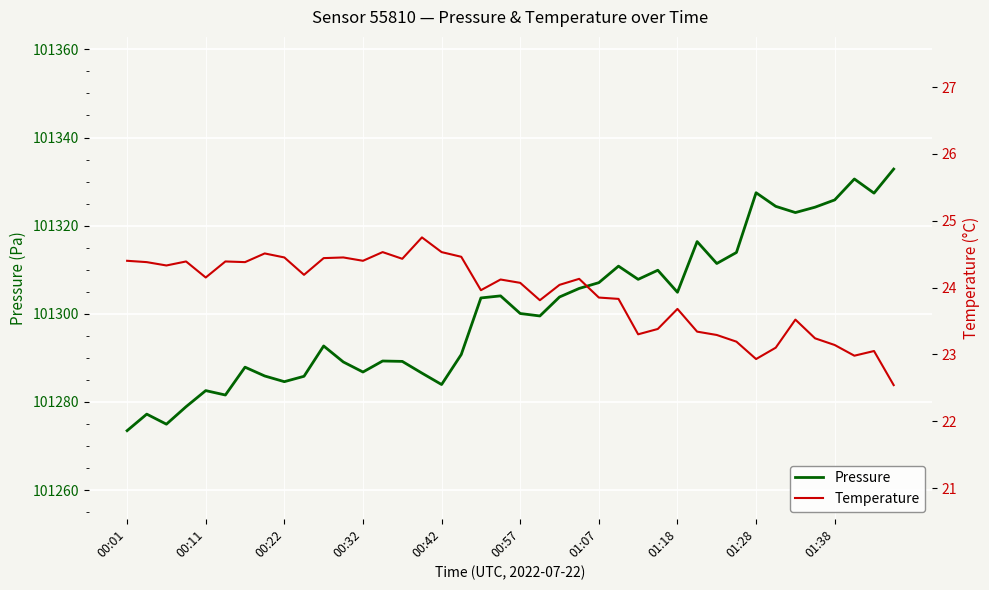

At how many categories does at least one series exceed 45346?

40